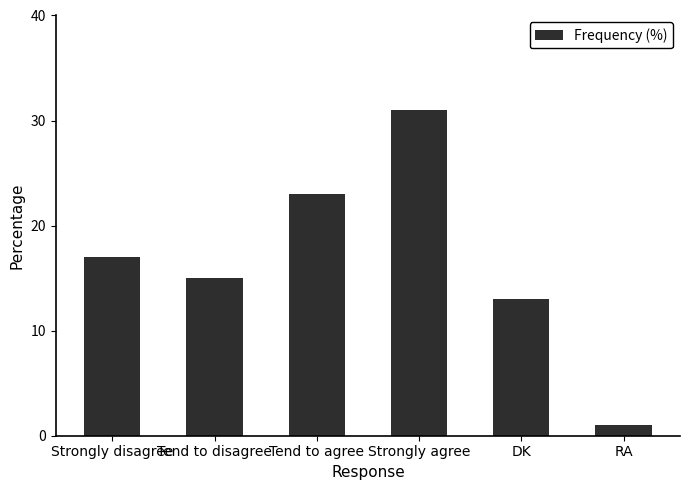

Read the value at DK.

13